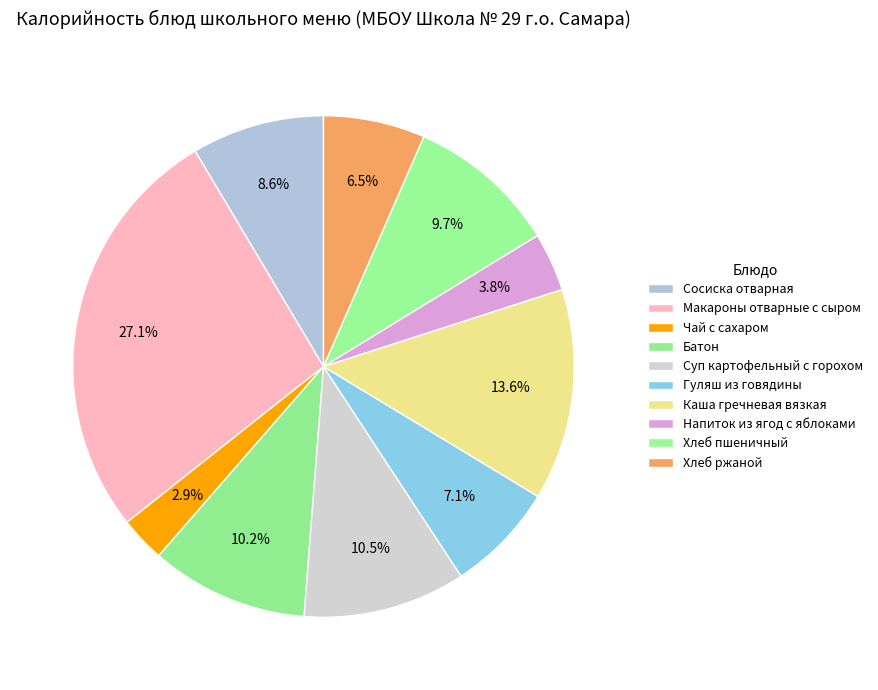

How many segments does this pie chart have?

10